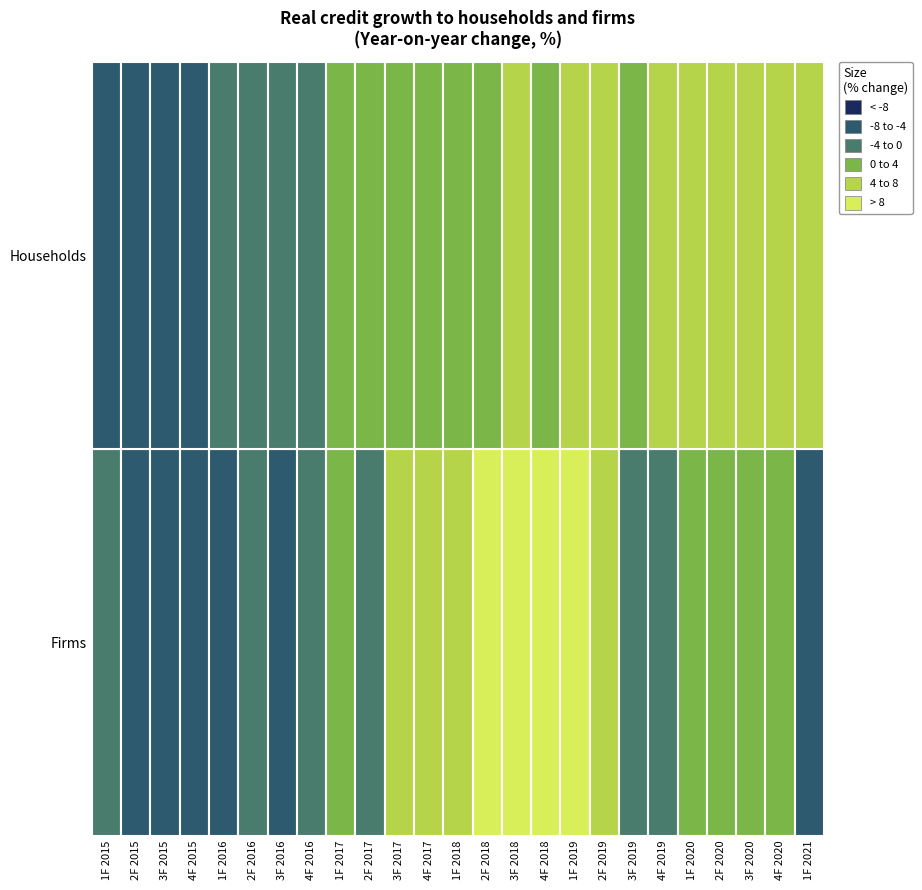

Which category has the highest value across all series?

3F 2018